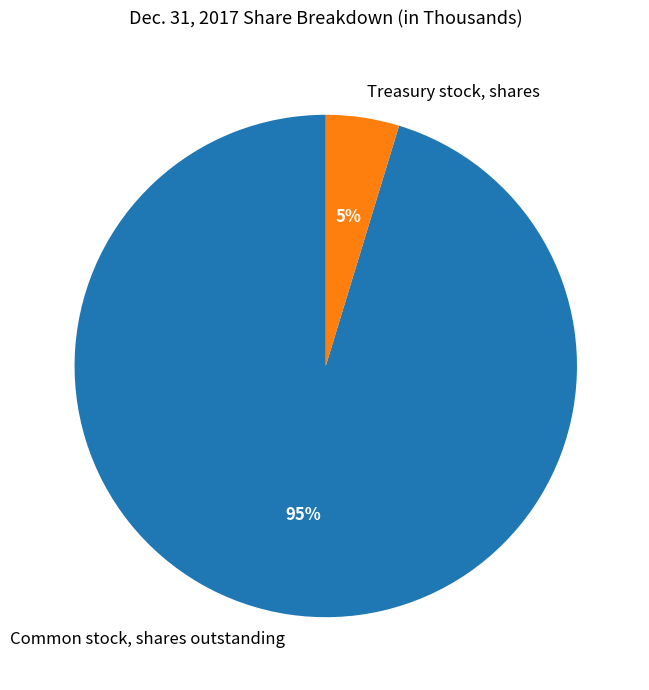

True or false: Treasury stock, shares accounts for 14% of the total.

False